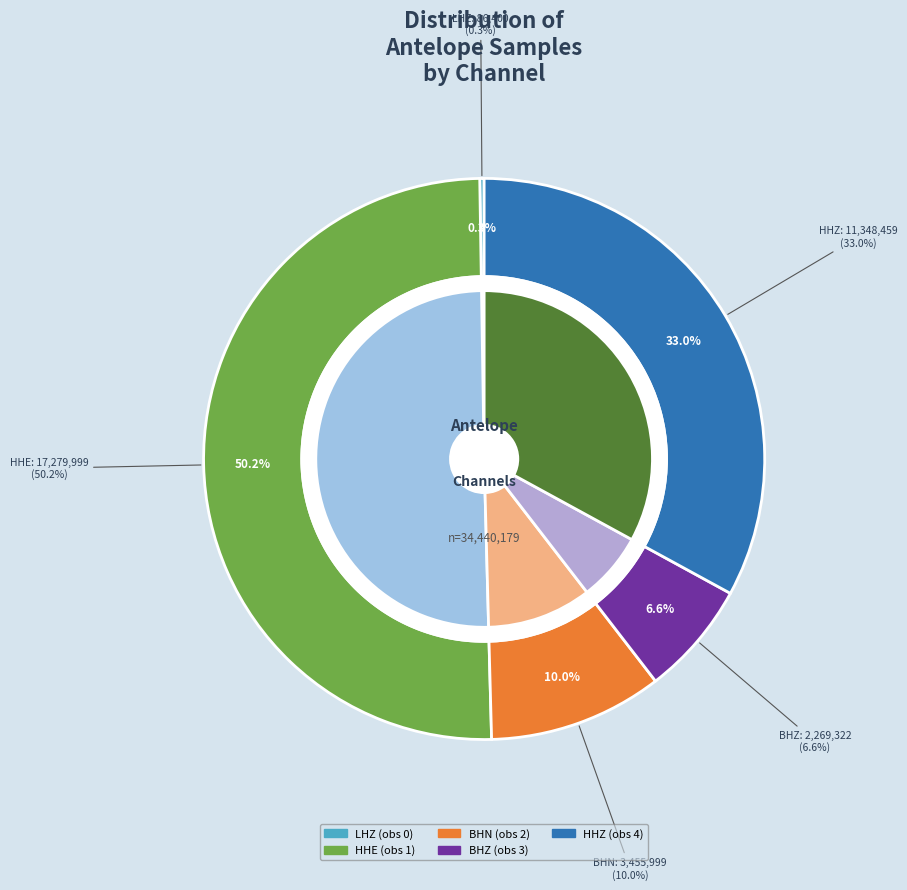

Count the number of slices in the pie.

5